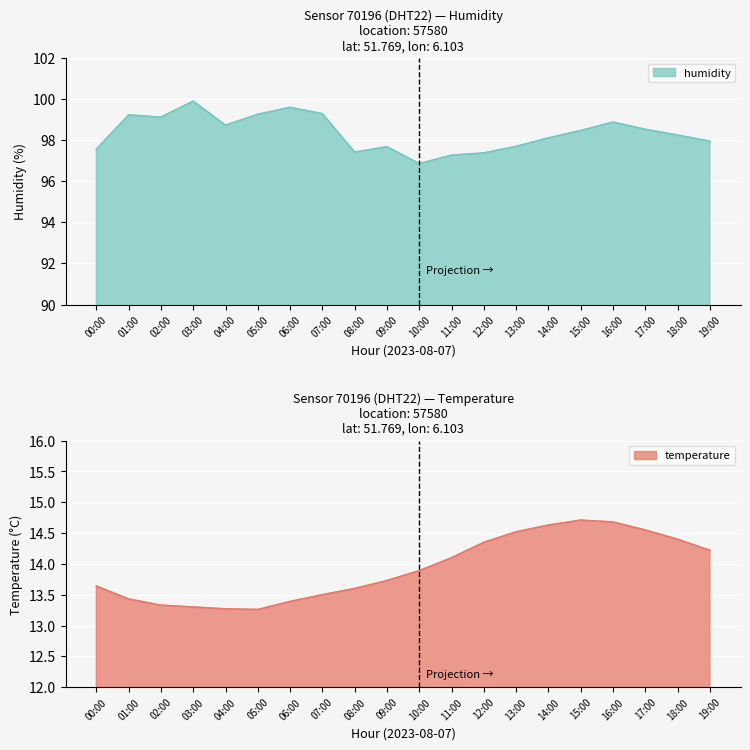

At which category does the chart reach its minimum across all series?

05:00